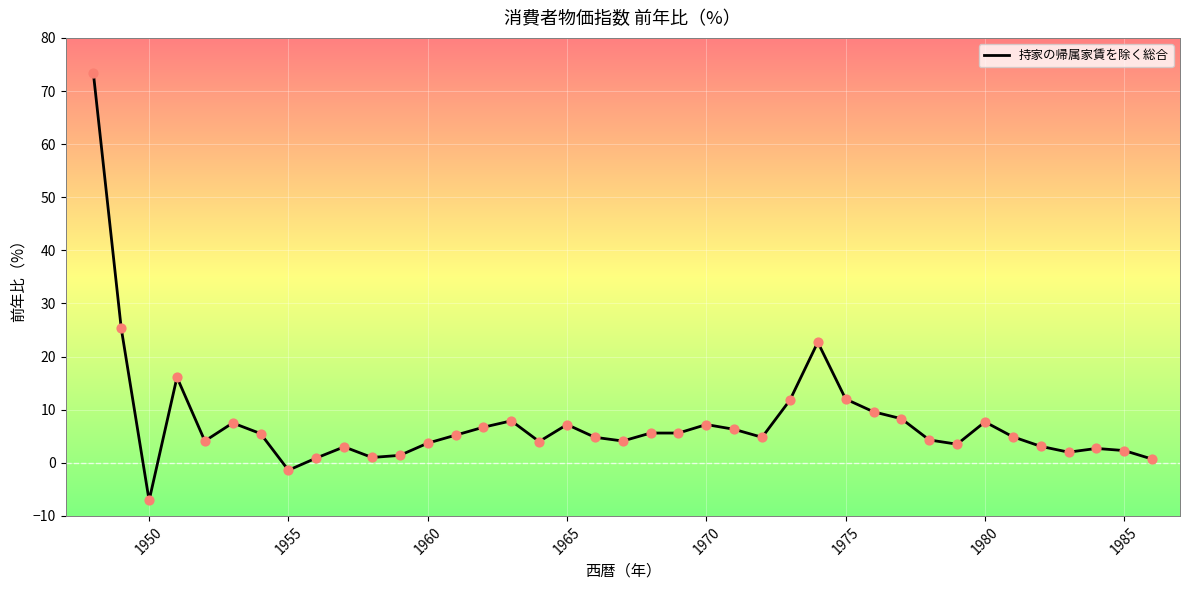

What is the difference between the maximum and minimum values?

80.4